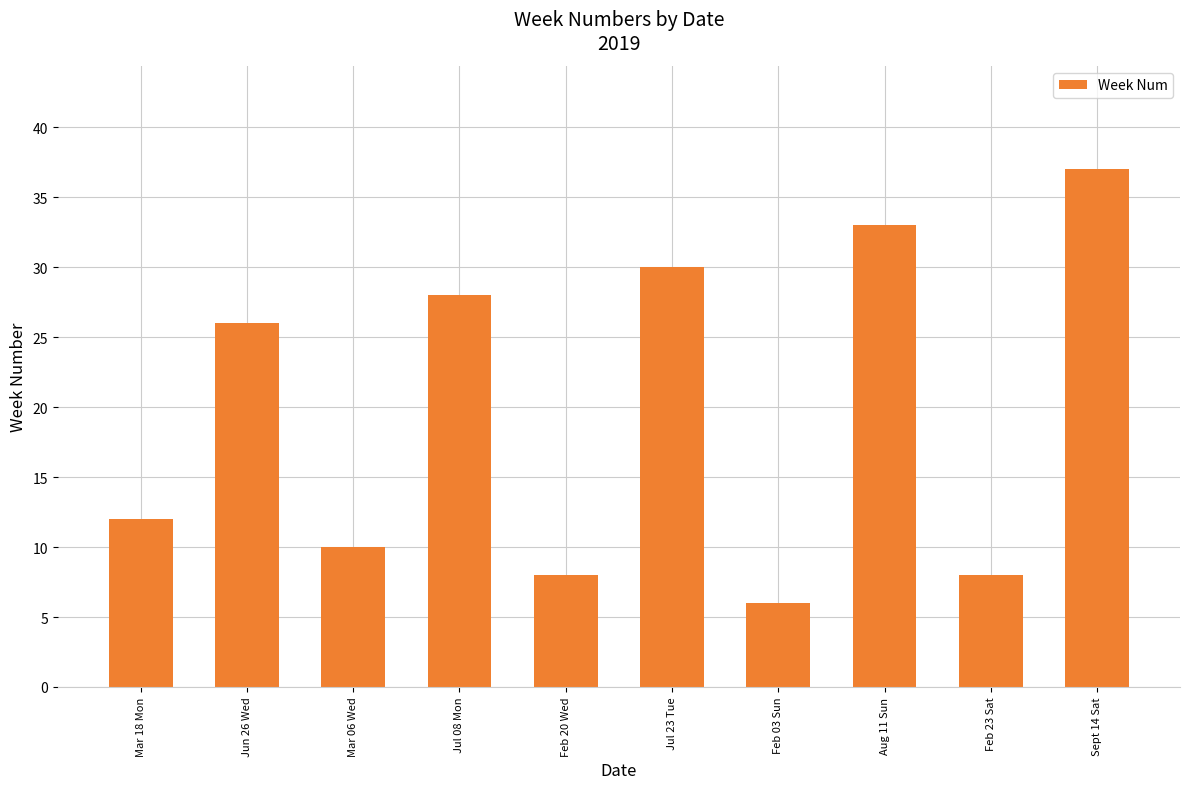

What is the maximum value shown in the chart?

37